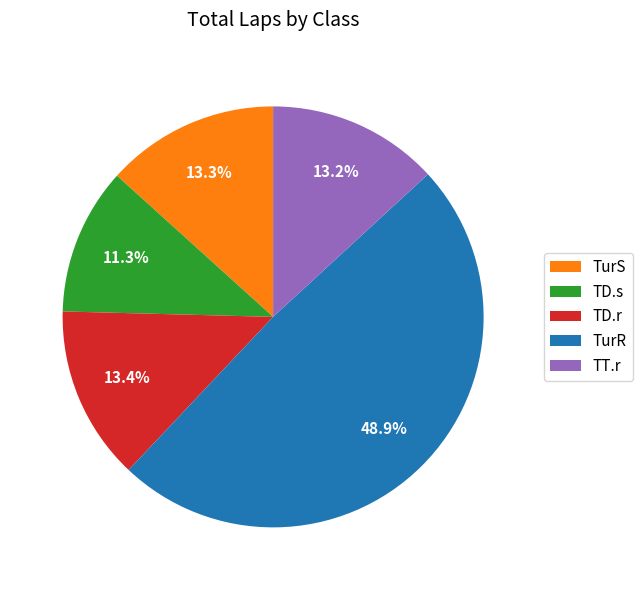

To the nearest percent, what is the difference between the TurS and TurR slice percentages?

36%